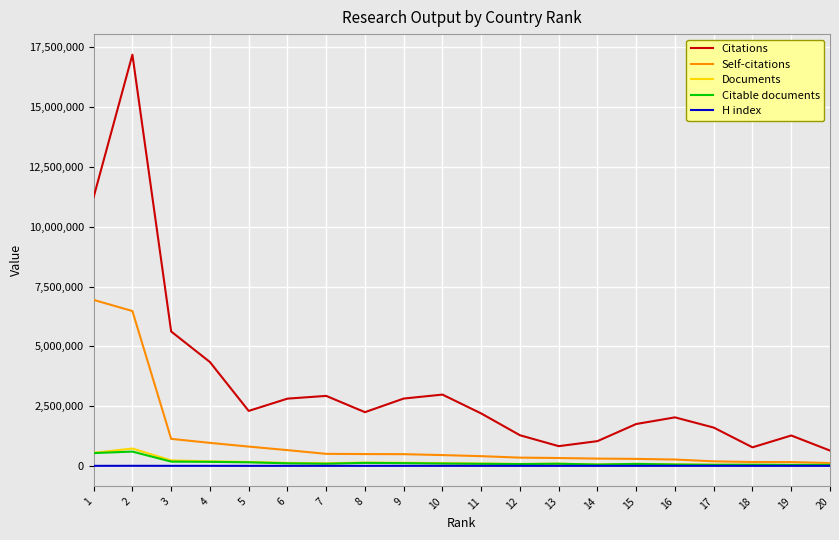

What is the greatest value displayed?

17196287